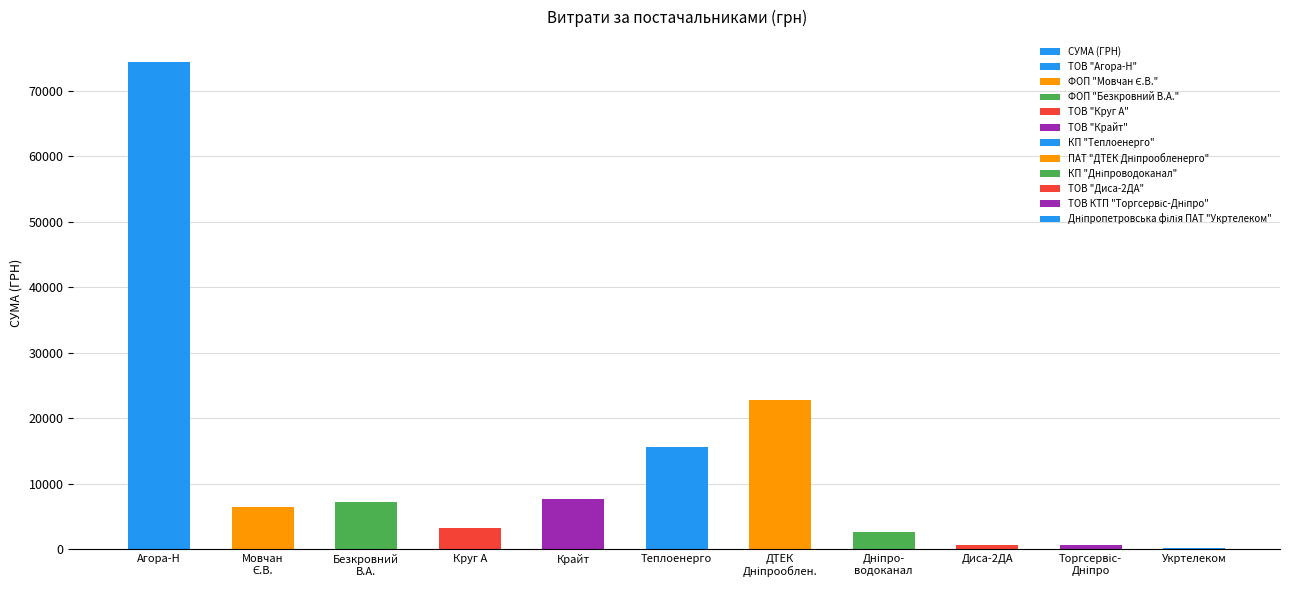

Reading left to right, transcribe all the data shown in this chart.

74476.7	6510.9	7274.4	3213.5	7757.3	15570.0	22733.0	2712.0	720.0	715.5	148.0